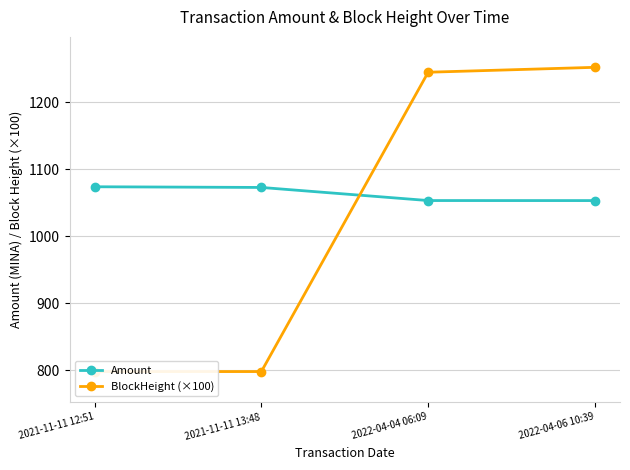

What are all the series names shown in the legend?

Amount, BlockHeight (×100)